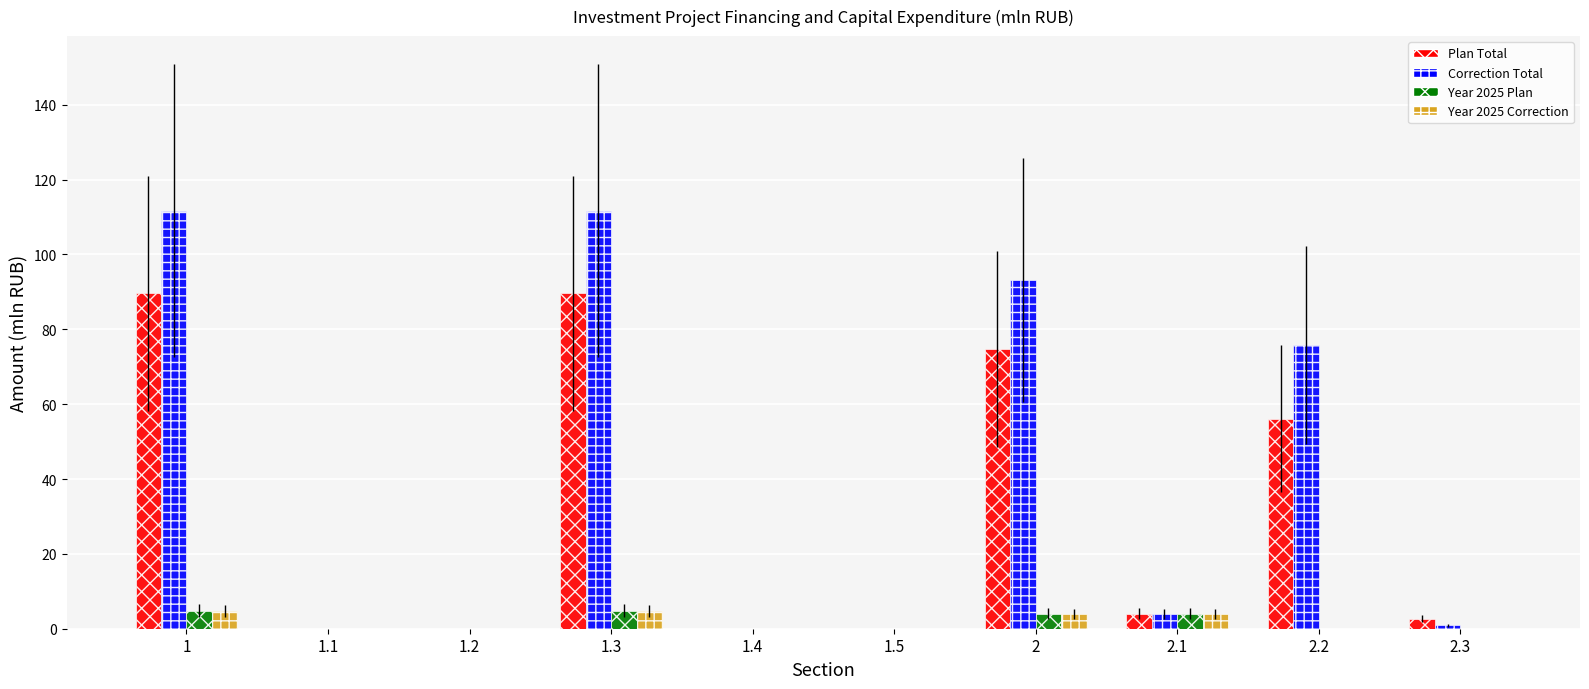

How many series are shown in this chart?

4